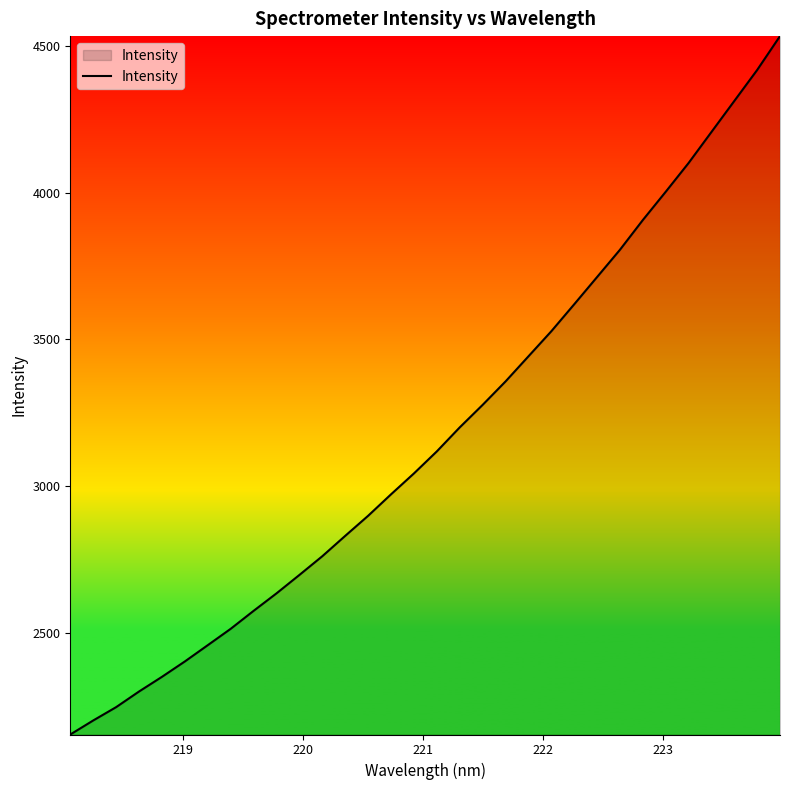

How many lines are shown in the chart?

1